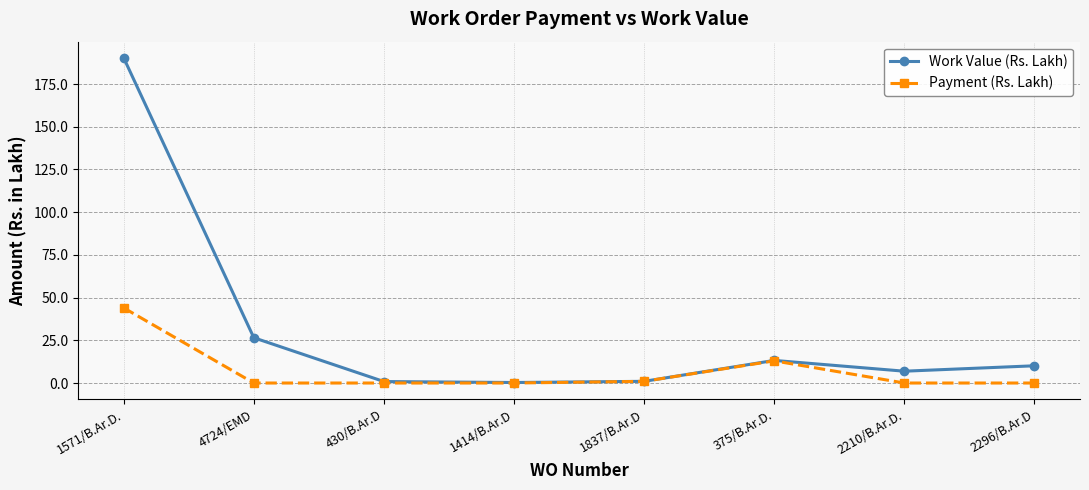

True or false: Payment (Rs. Lakh) has more than 0 points higher than both neighbors.

True